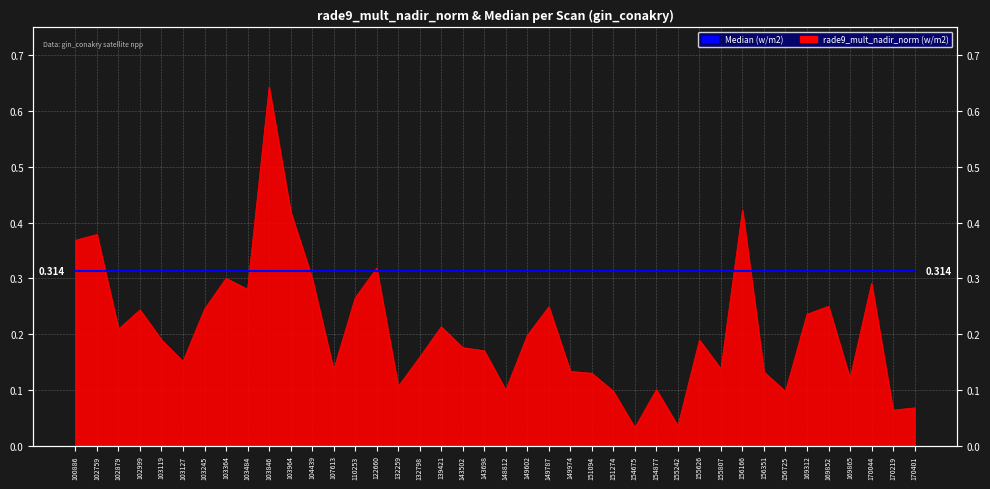

What is the difference between the maximum and second lowest values?

0.6